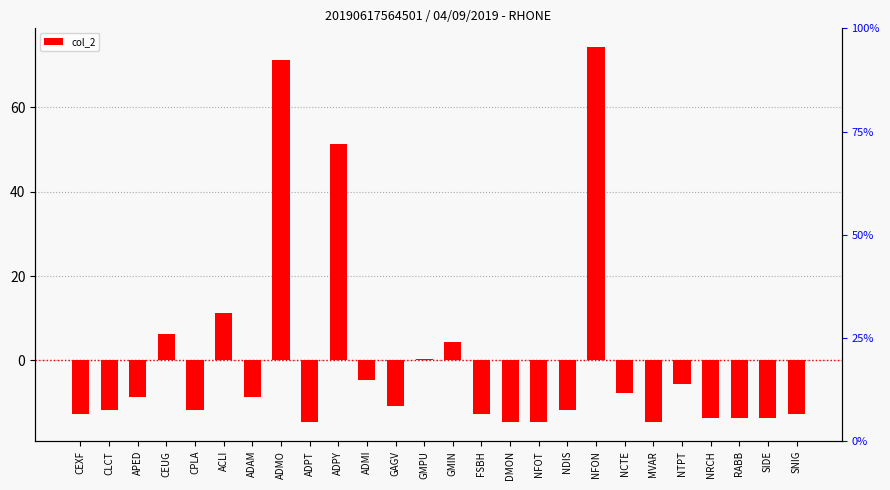

What is the label of the 4th bar from the right?

NRCH